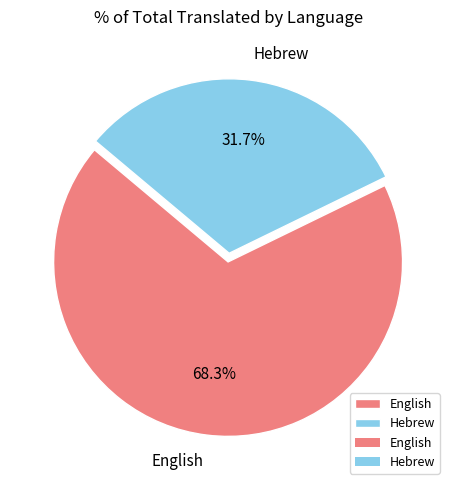

What percentage do English and Hebrew together represent?

100.0%